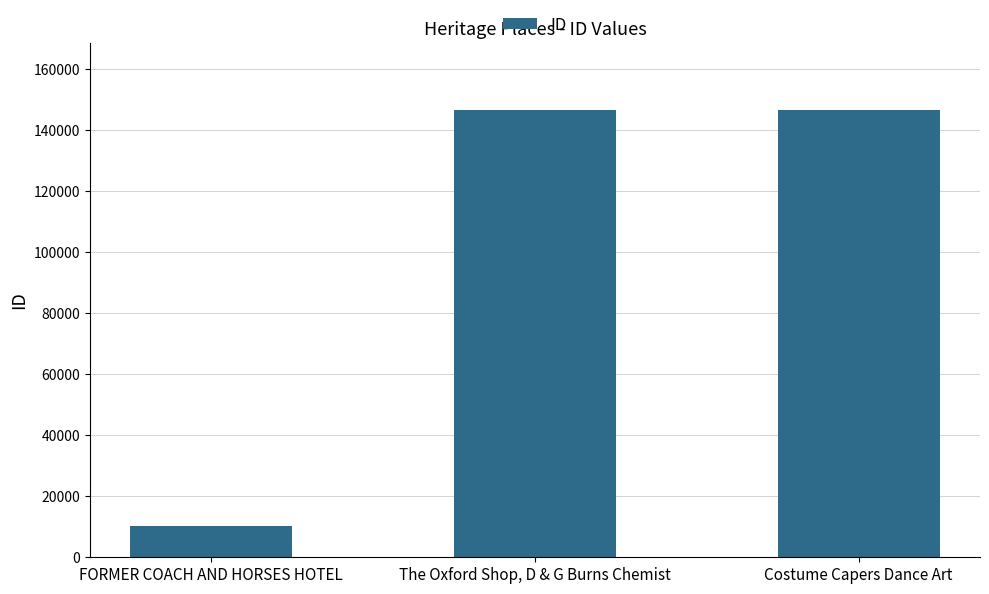

What is the greatest value displayed?

146747